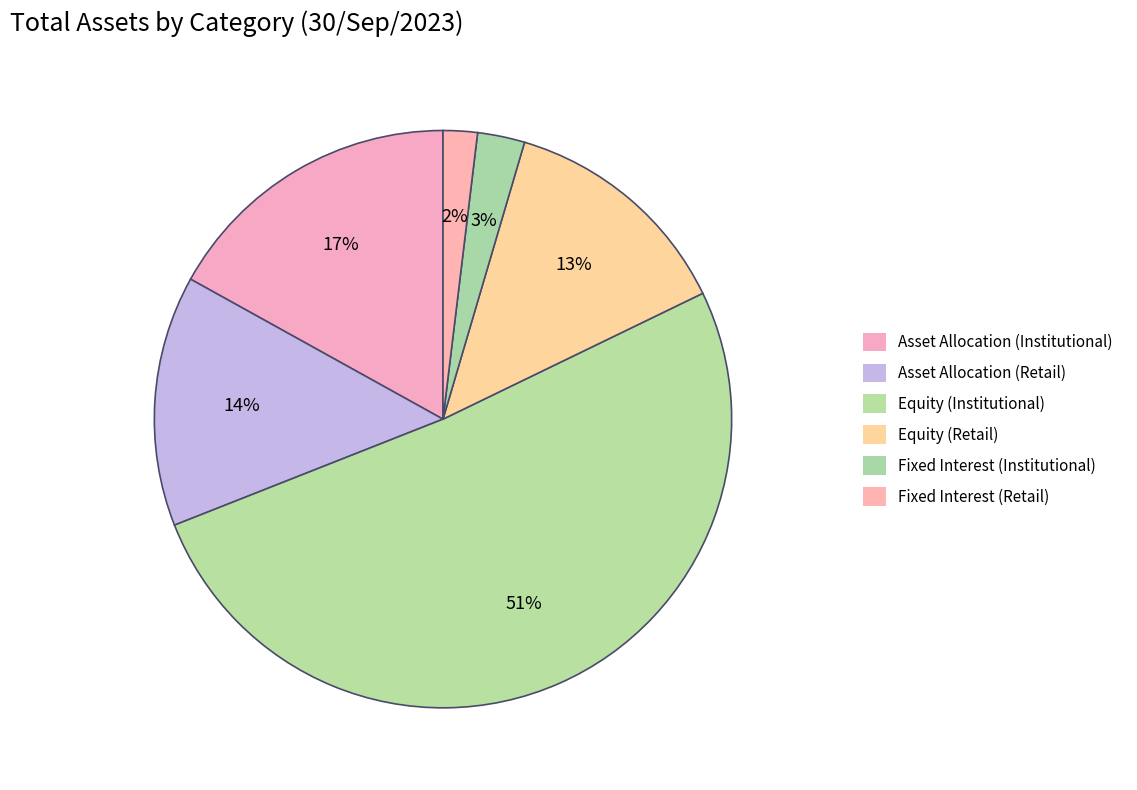

Does Equity (Institutional) account for over 50% of the chart?

Yes